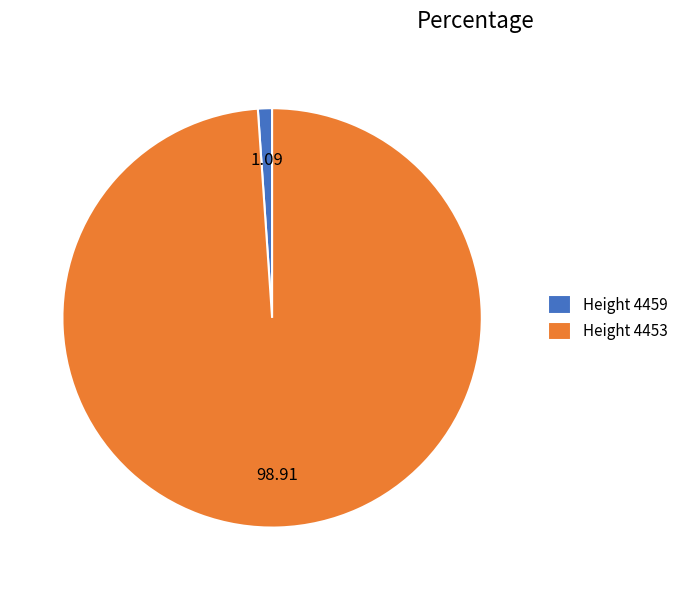

How many slices are in this pie chart?

2